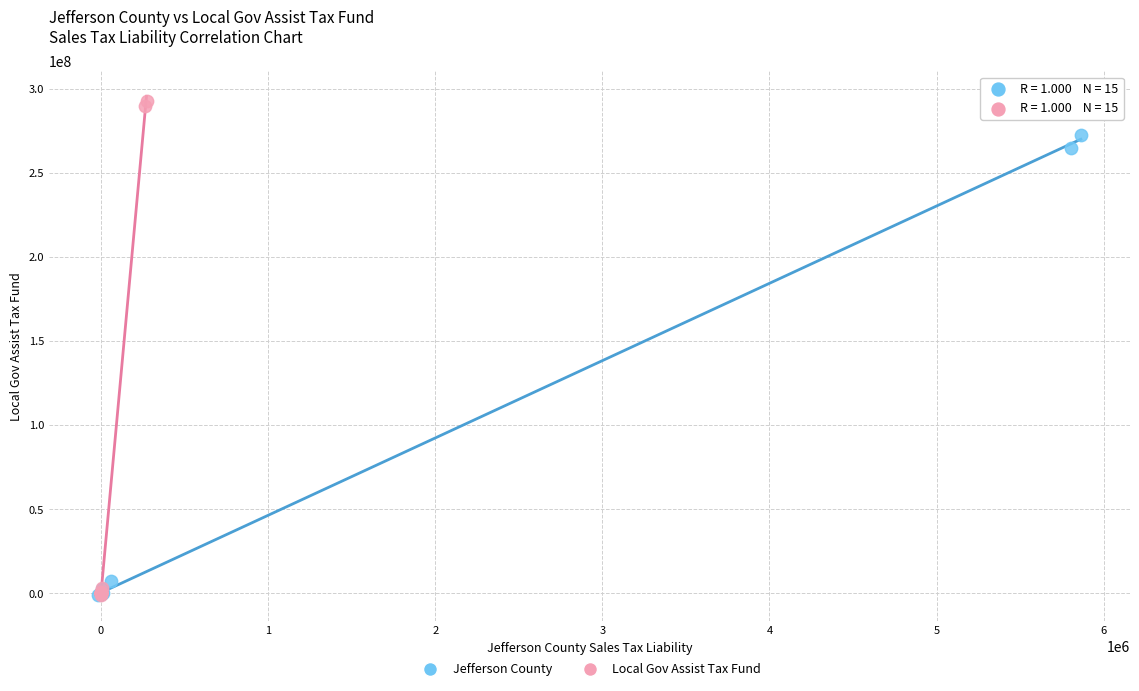

Which series has the largest Y range (max minus min)?

Local Gov Assist Tax Fund